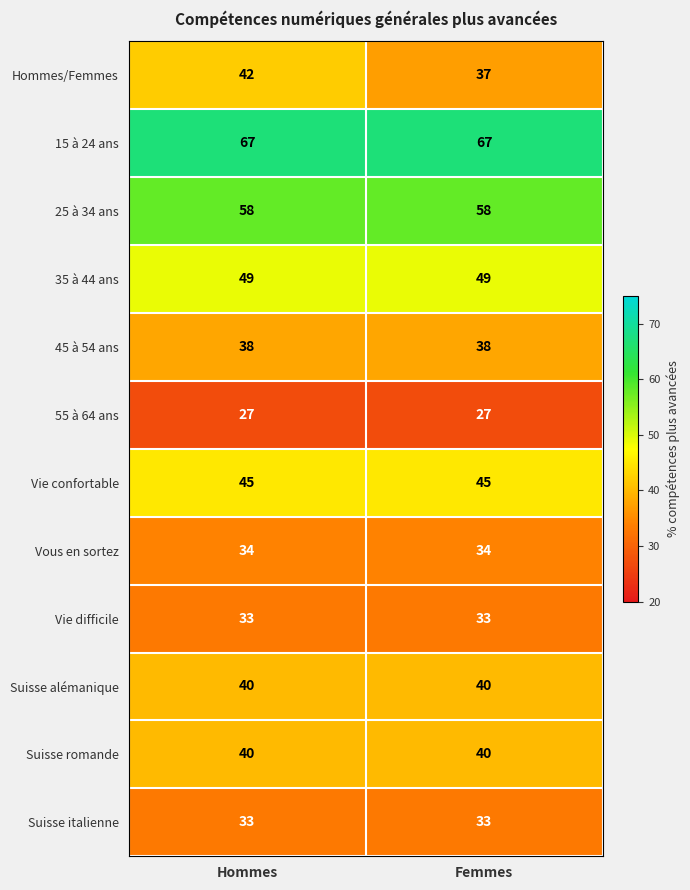

How many distinct data groups are displayed?

12